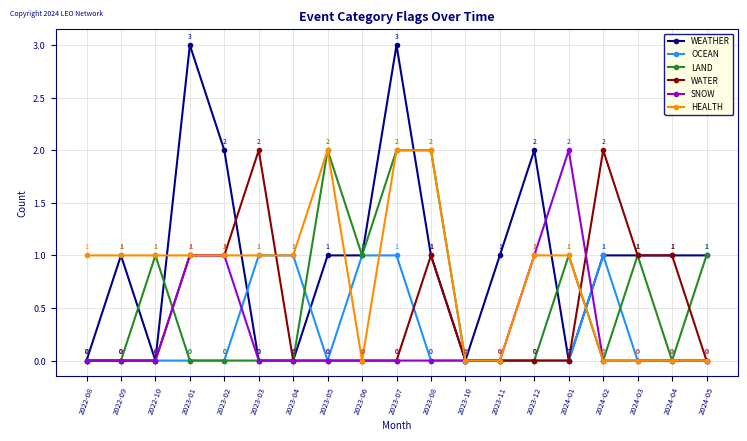

What is the maximum value shown in the chart?

3